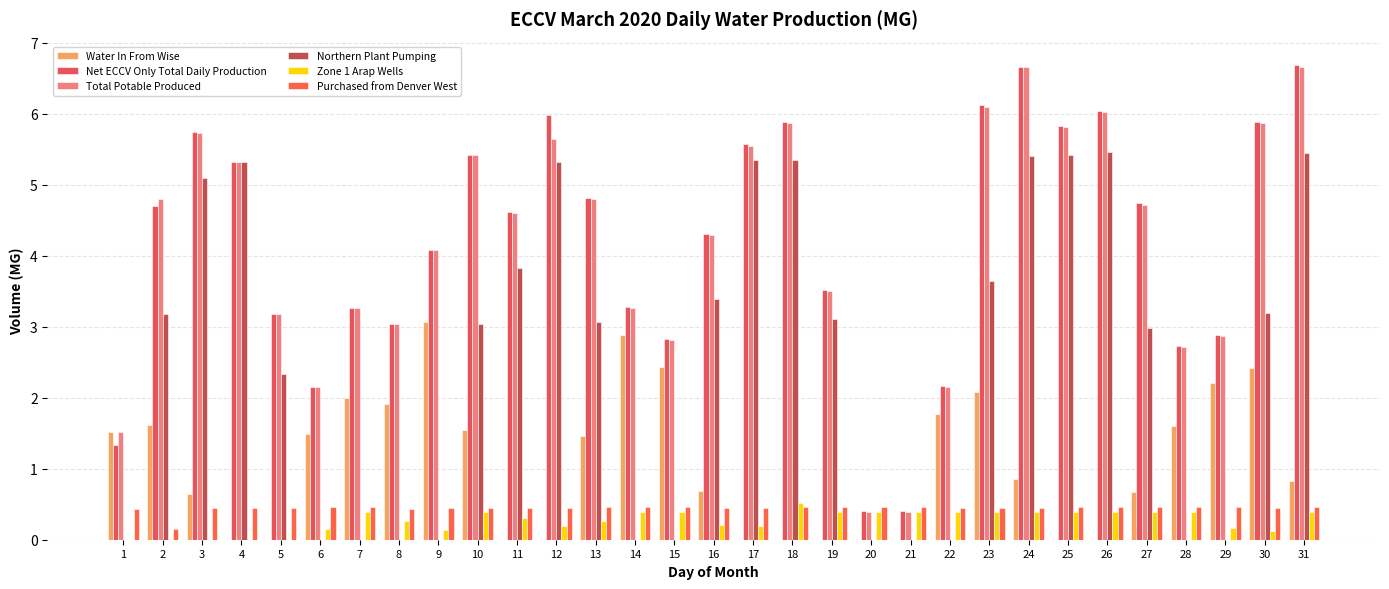

Reading left to right, what are all the values shown in this chart?

Water In From Wise: 1.5	1.6	0.6	0.0	0.0	1.5	2.0	1.9	3.1	1.5	0.0	0.0	1.5	2.9	2.4	0.7	0.0	0.0	0.0	0.0	0.0	1.8	2.1	0.9	0.0	0.0	0.7	1.6	2.2	2.4	0.8
Net ECCV Only Total Daily Production: 1.3	4.7	5.7	5.3	3.2	2.2	3.3	3.0	4.1	5.4	4.6	6.0	4.8	3.3	2.8	4.3	5.6	5.9	3.5	0.4	0.4	2.2	6.1	6.7	5.8	6.0	4.7	2.7	2.9	5.9	6.7
Total Potable Produced: 1.5	4.8	5.7	5.3	3.2	2.1	3.3	3.0	4.1	5.4	4.6	5.6	4.8	3.3	2.8	4.3	5.5	5.9	3.5	0.4	0.4	2.2	6.1	6.7	5.8	6.0	4.7	2.7	2.9	5.9	6.7
Northern Plant Pumping: 0.0	3.2	5.1	5.3	2.3	0.0	0.0	0.0	0.0	3.0	3.8	5.3	3.1	0.0	0.0	3.4	5.3	5.3	3.1	0.0	0.0	0.0	3.6	5.4	5.4	5.5	3.0	0.0	0.0	3.2	5.4
Zone 1 Arap Wells: 0.0	0.0	0.0	0.0	0.0	0.2	0.4	0.3	0.1	0.4	0.3	0.2	0.3	0.4	0.4	0.2	0.2	0.5	0.4	0.4	0.4	0.4	0.4	0.4	0.4	0.4	0.4	0.4	0.2	0.1	0.4
Purchased from Denver West: 0.4	0.1	0.5	0.4	0.5	0.5	0.5	0.4	0.4	0.4	0.5	0.5	0.5	0.5	0.5	0.5	0.5	0.5	0.5	0.5	0.5	0.5	0.4	0.5	0.5	0.5	0.5	0.5	0.5	0.5	0.5